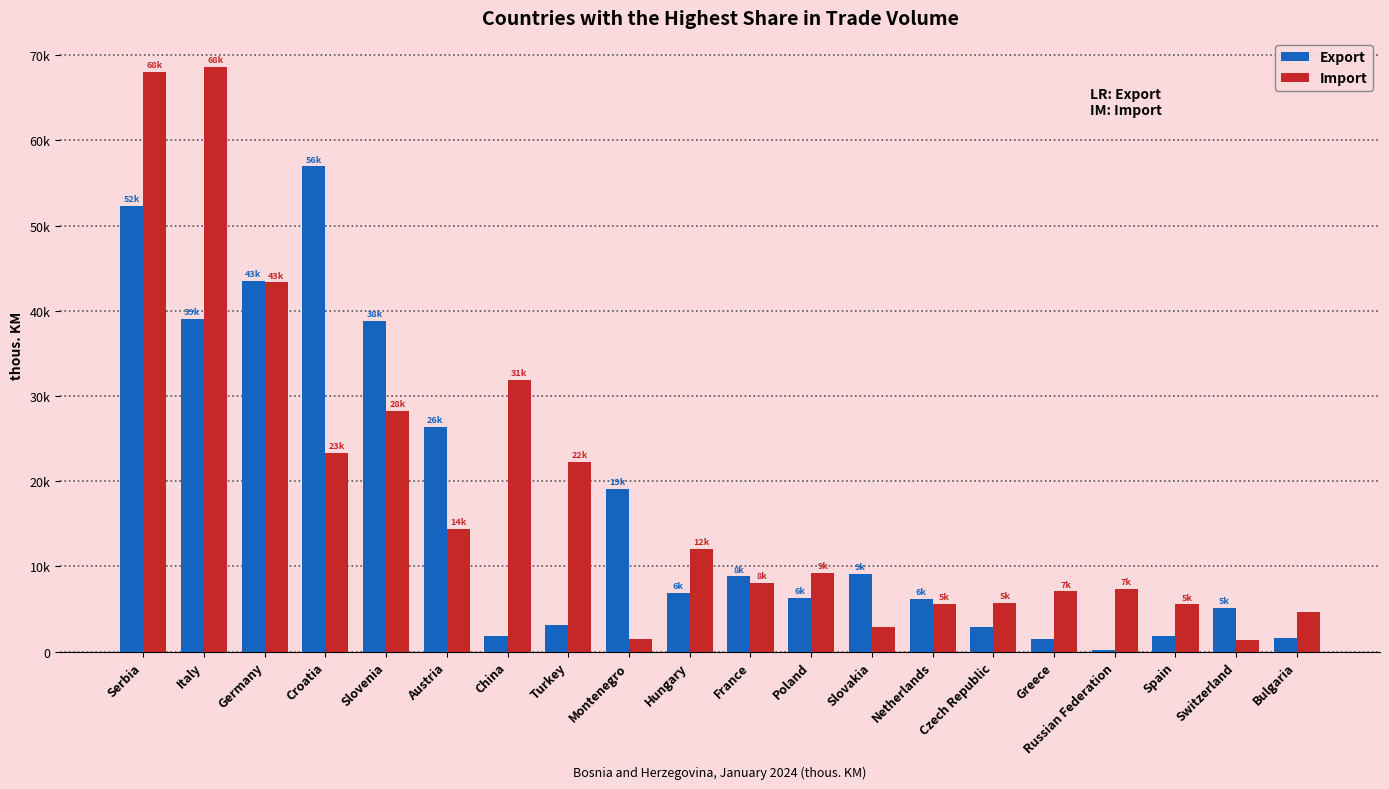

Between Russian Federation and Turkey, which is larger?

Turkey